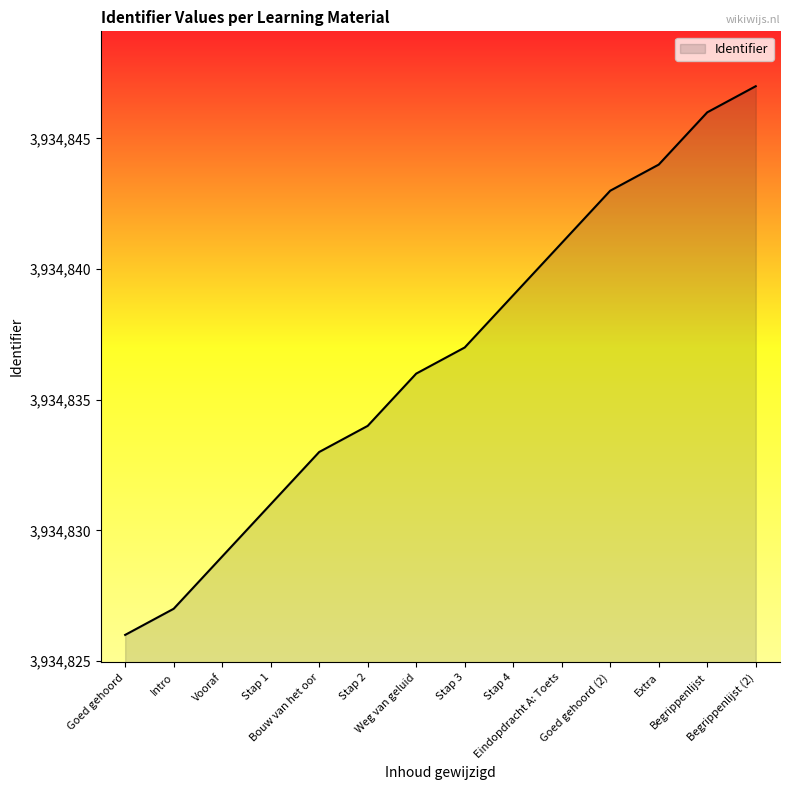

True or false: there are more than 2 points higher than both neighbors.

False